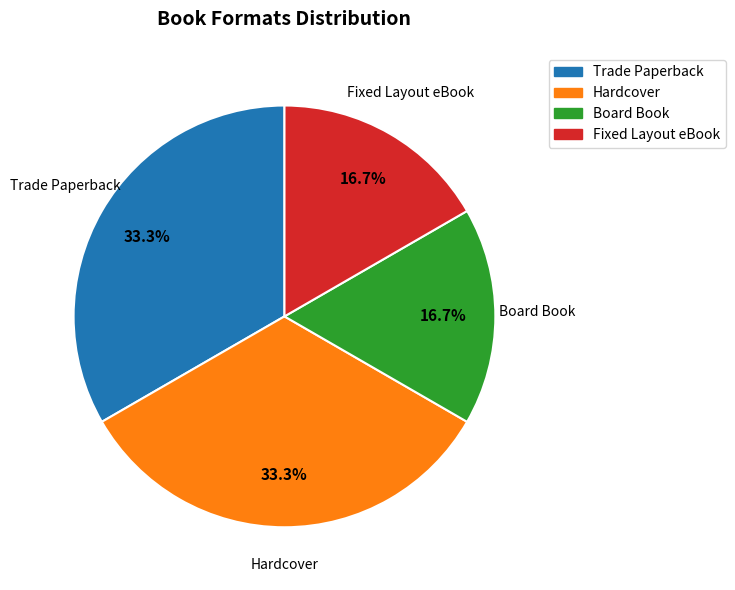

Does Trade Paperback account for over 50% of the chart?

No